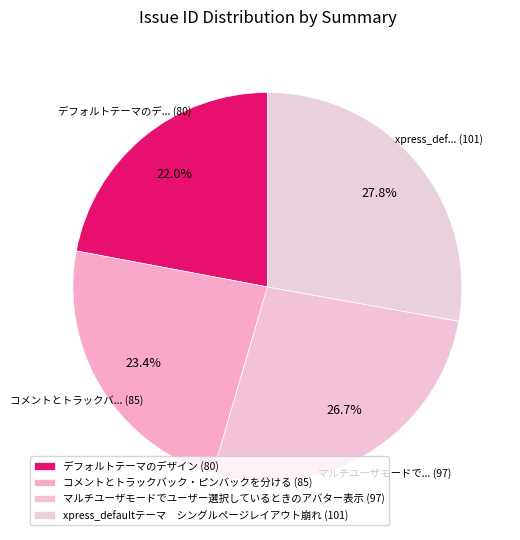

Combined, do マルチユーザモードでユーザー選択しているときのアバター表示 and デフォルトテーマのデザイン account for over 50%?

No